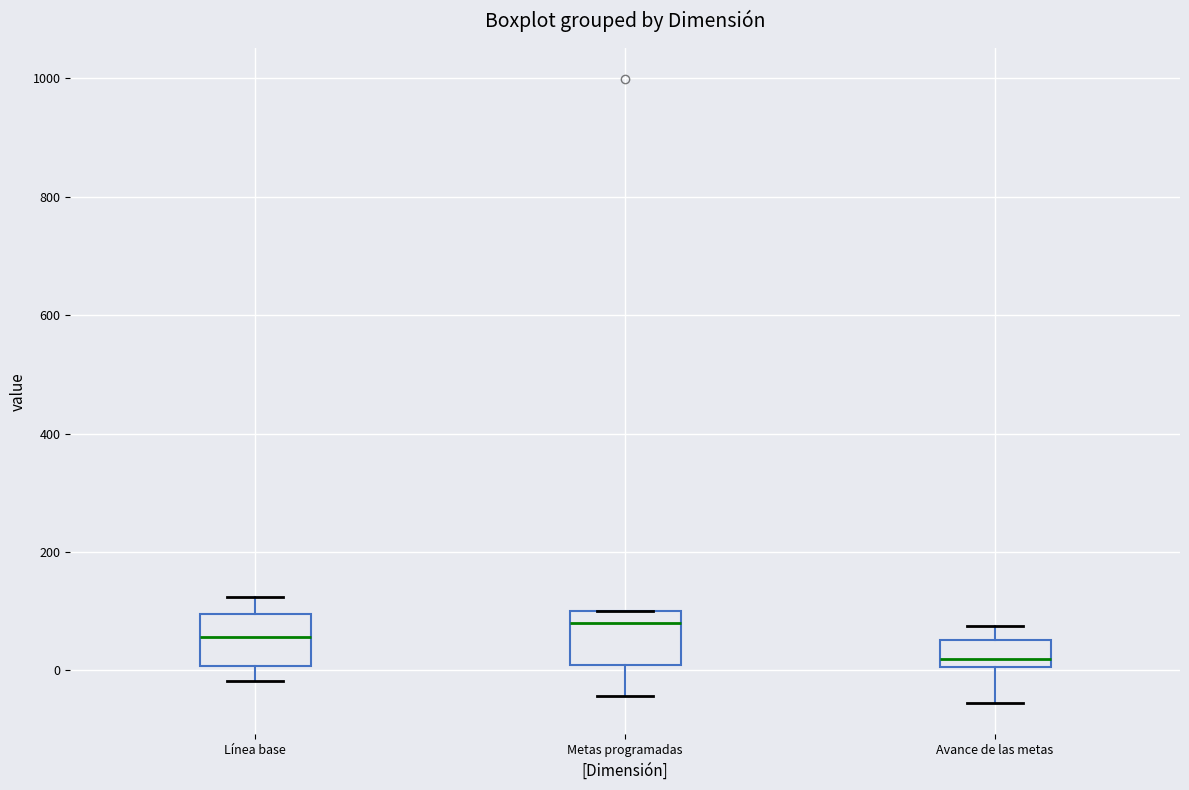

Where does the lower whisker of the box for Metas programadas end on the y-axis? The values are not printed on the chart, so give them approximately, as read against the axis.

-40